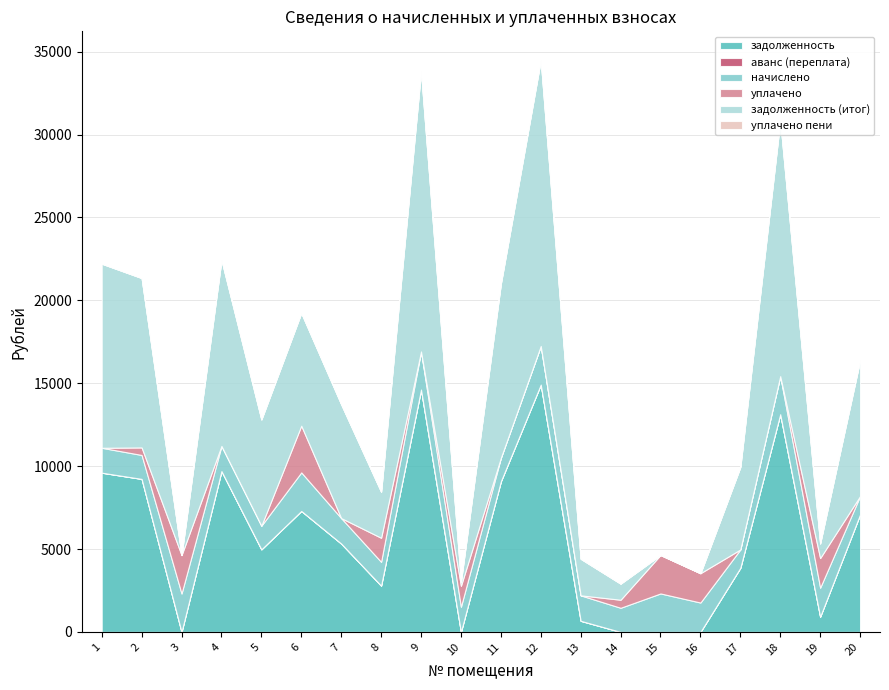

Between 13 and 18, which series saw the biggest shift?

задолженность (итог)